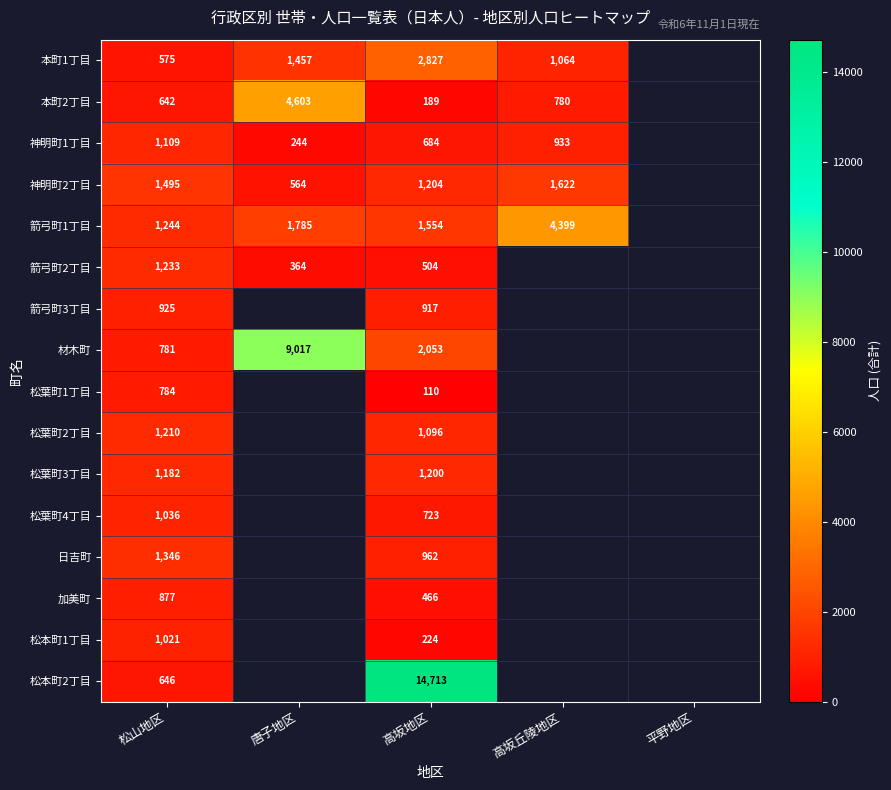

The 神明町2丁目 series shows 1622 at 高坂丘陵地区. True or false?

True